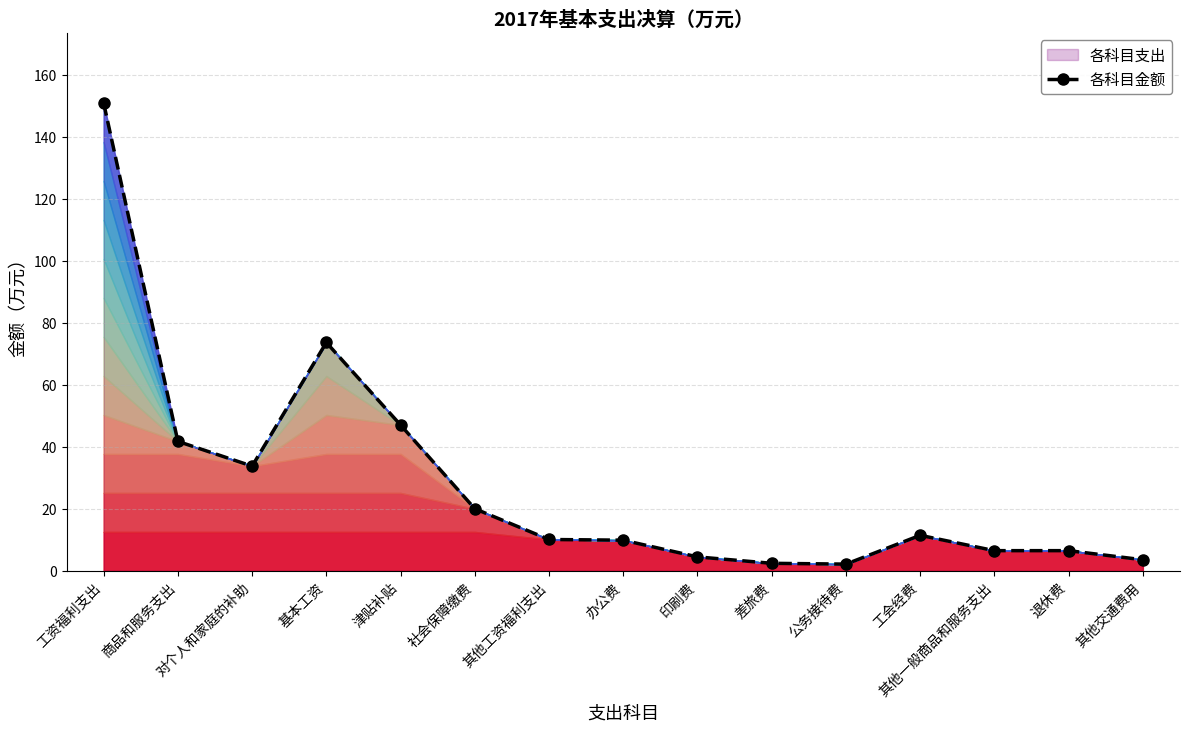

Where is the data nearest to the value 76?

基本工资